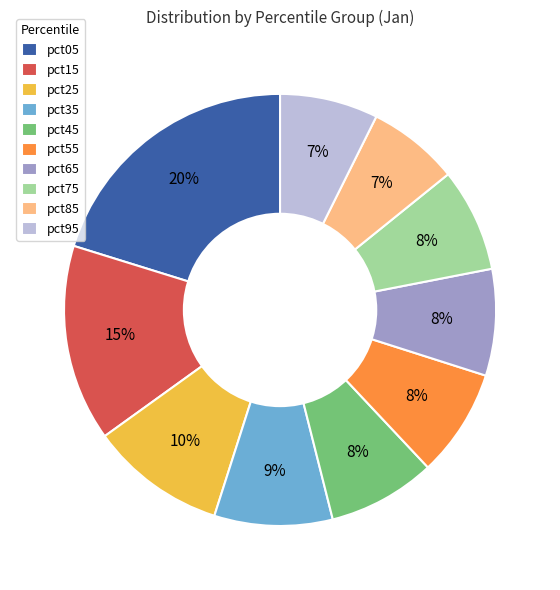

Combined, do pct05 and pct45 account for over 50%?

No